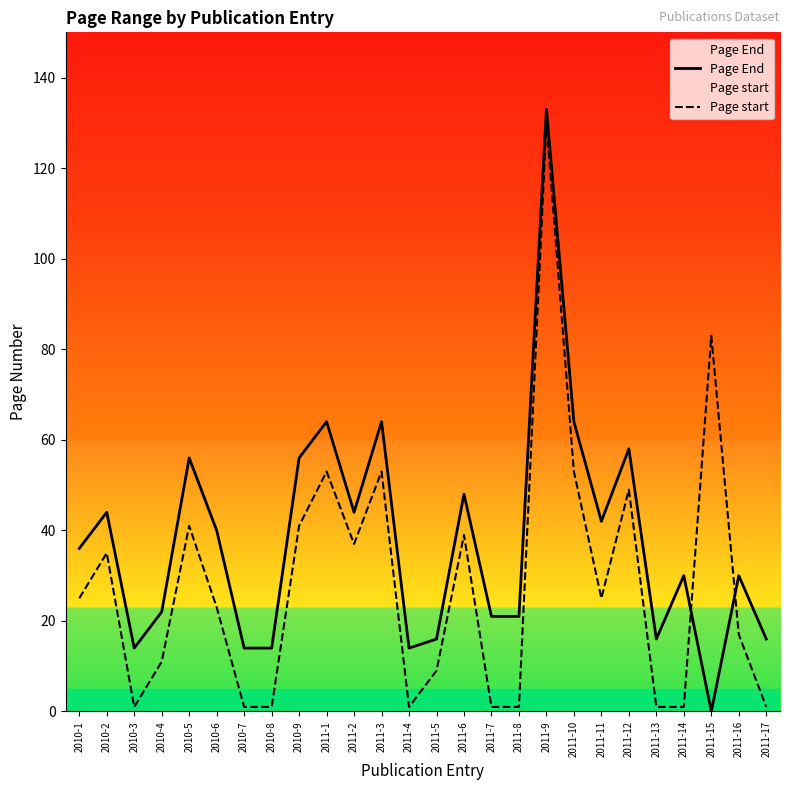

At how many categories does at least one series exceed 29?

16